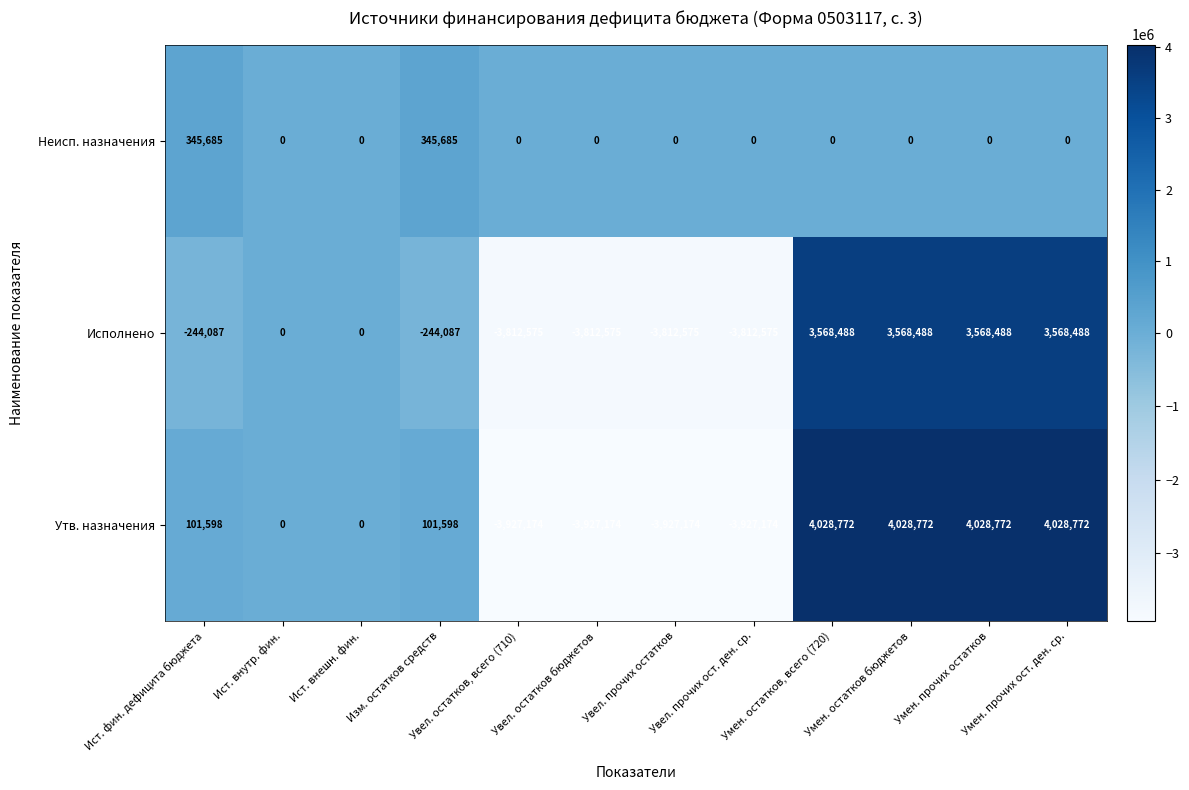

Rank the series by their maximum value, from lowest to highest.

Неисп. назначения, Исполнено, Утв. назначения